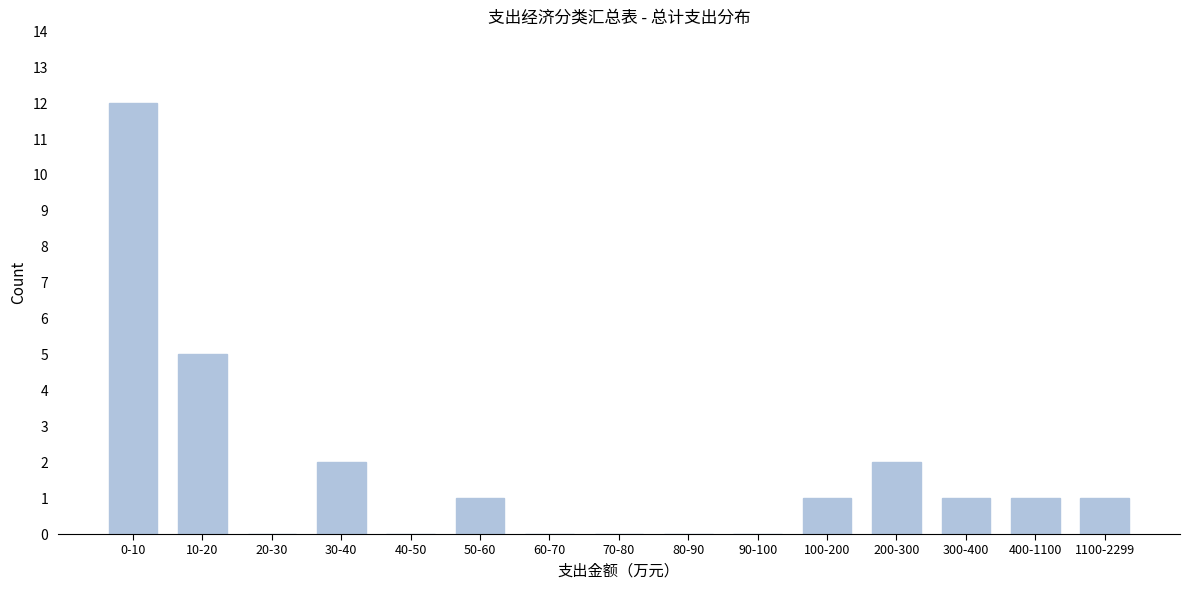

Reading left to right, what are all the values shown in this chart?

0-10=12	10-20=5	20-30=0	30-40=2	40-50=0	50-60=1	60-70=0	70-80=0	80-90=0	90-100=0	100-200=1	200-300=2	300-400=1	400-1100=1	1100-2299=1